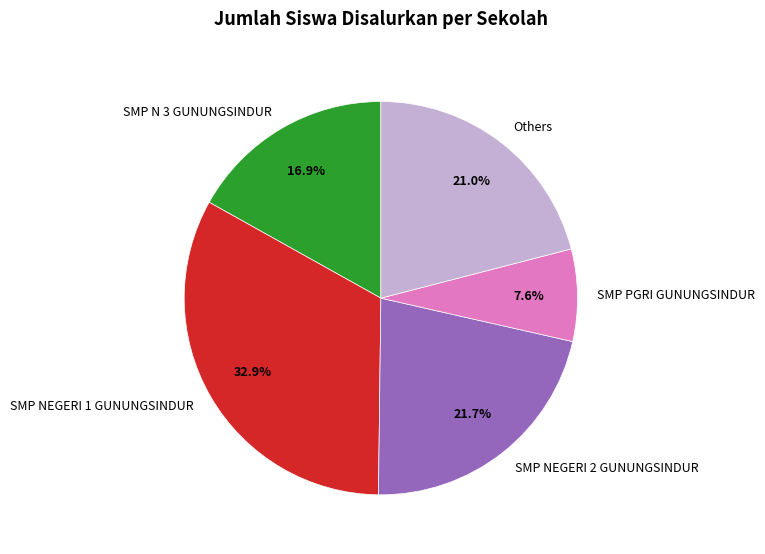

Do SMP NEGERI 1 GUNUNGSINDUR and Others together represent more than half of the pie?

Yes